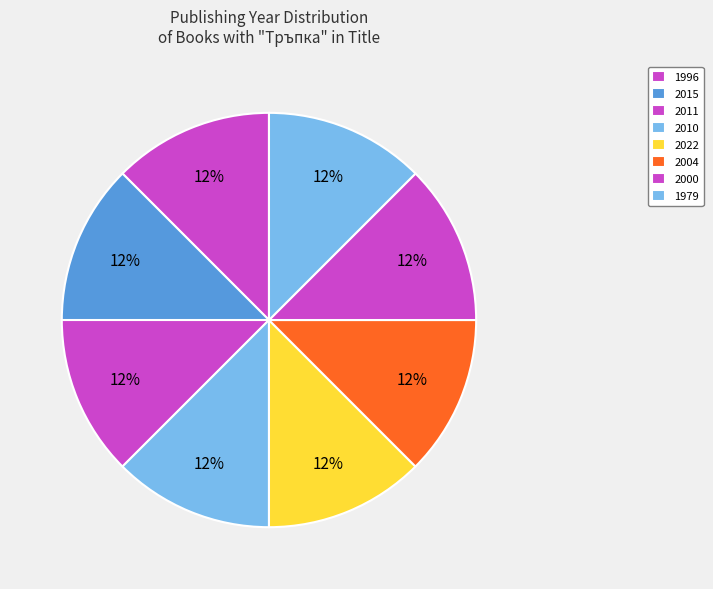

What portion of the pie excludes 2000?

87.5%